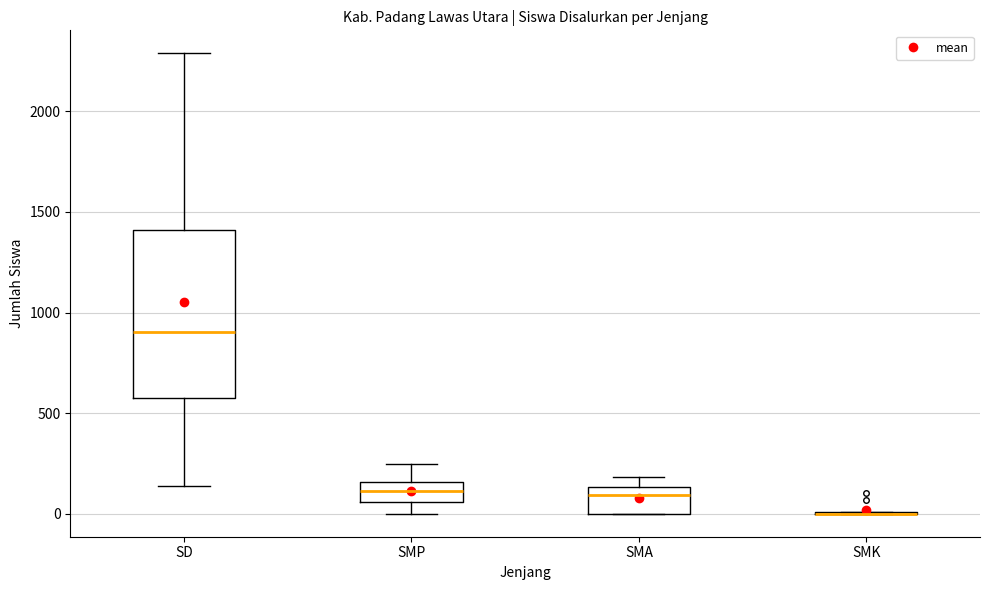

Which box is the tallest, from its lower edge to its upper edge?

SD